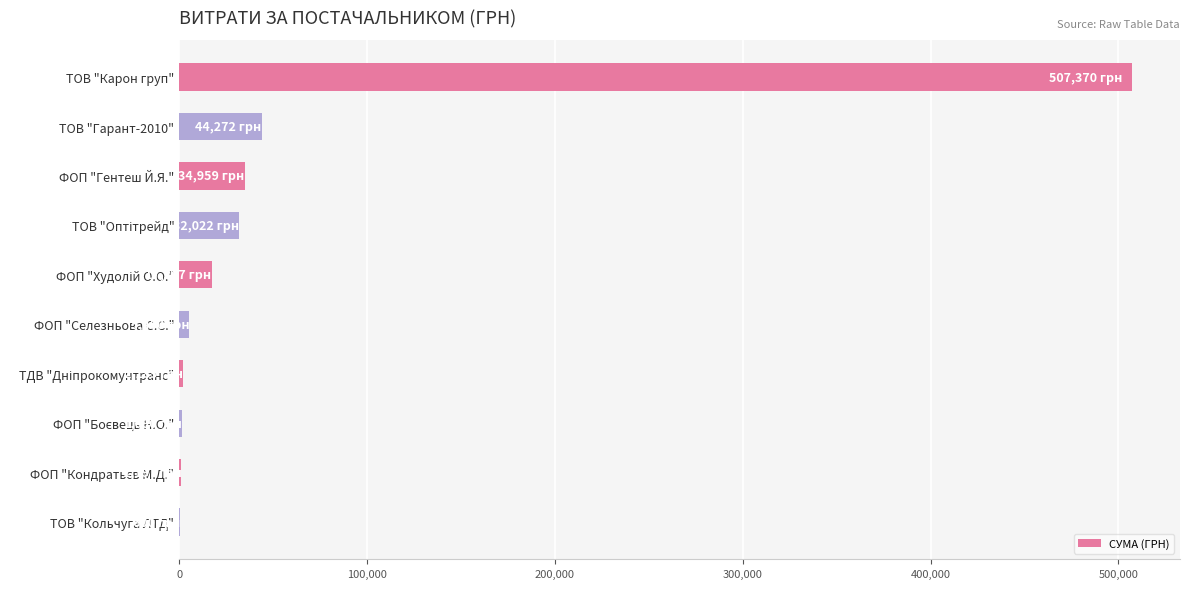

What is the maximum value shown in the chart?

507370.3